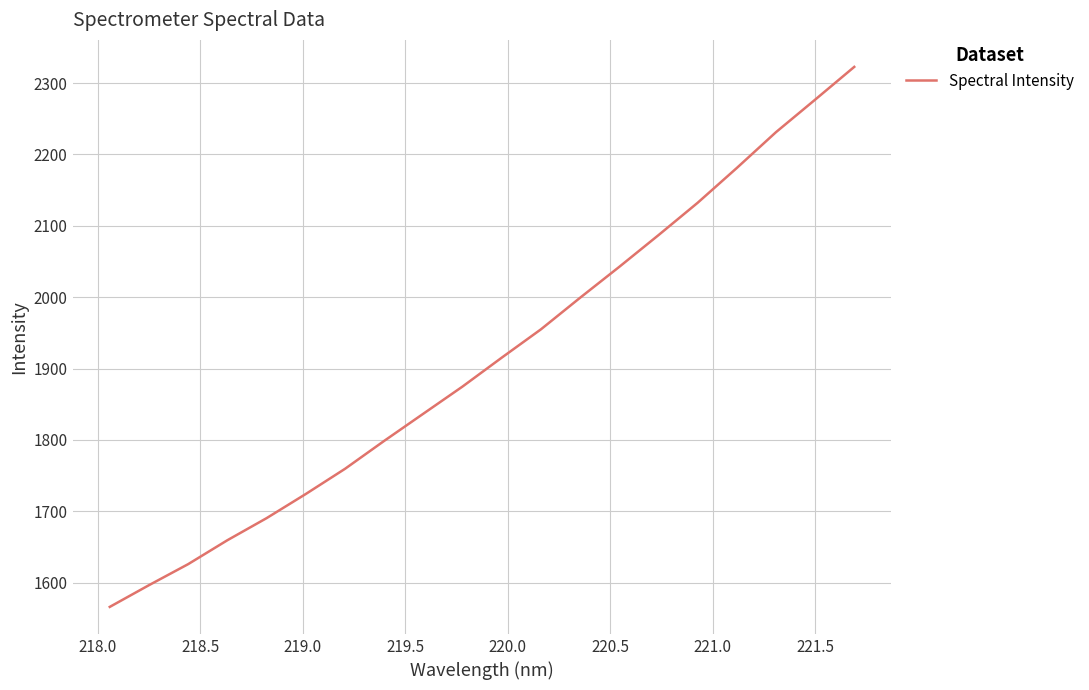

What is the maximum value shown in the chart?

2322.7